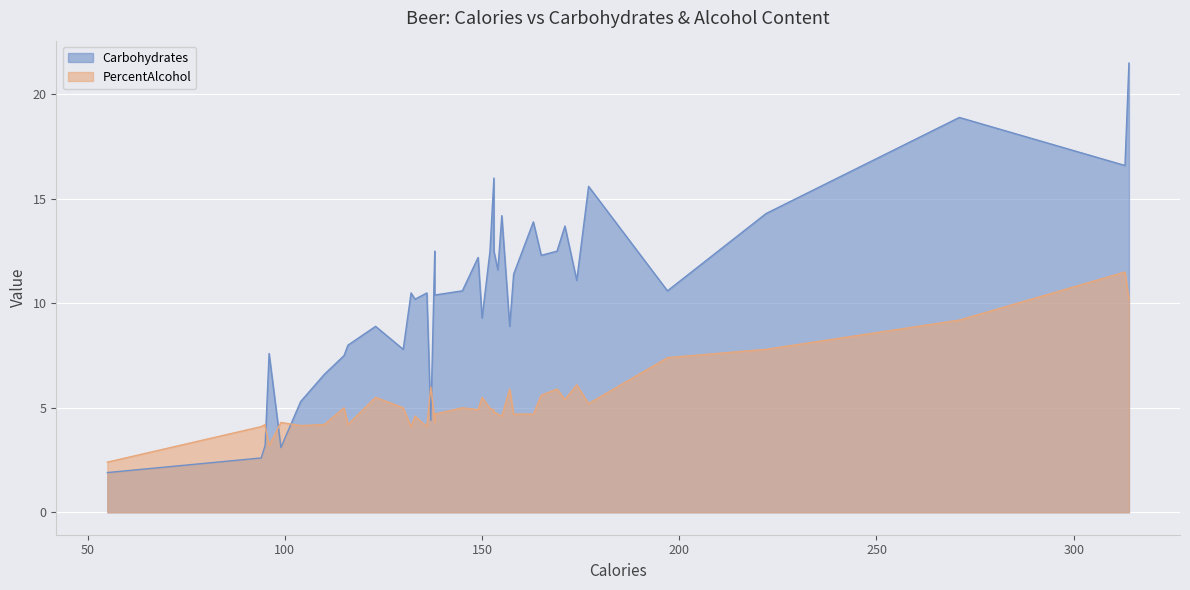

What is the difference between the maximum and minimum values in the PercentAlcohol series?

9.1